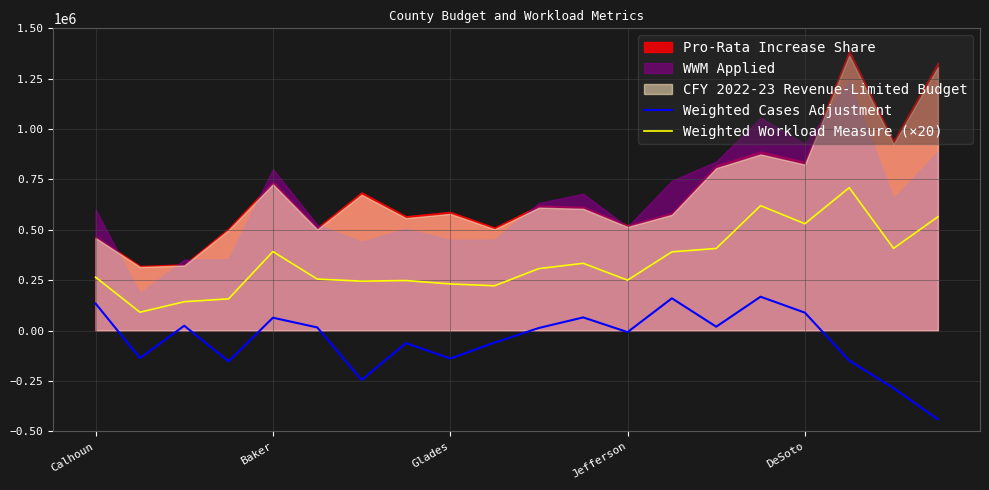

True or false: Weighted Cases Adjustment has a value of 63555 at Baker.

True